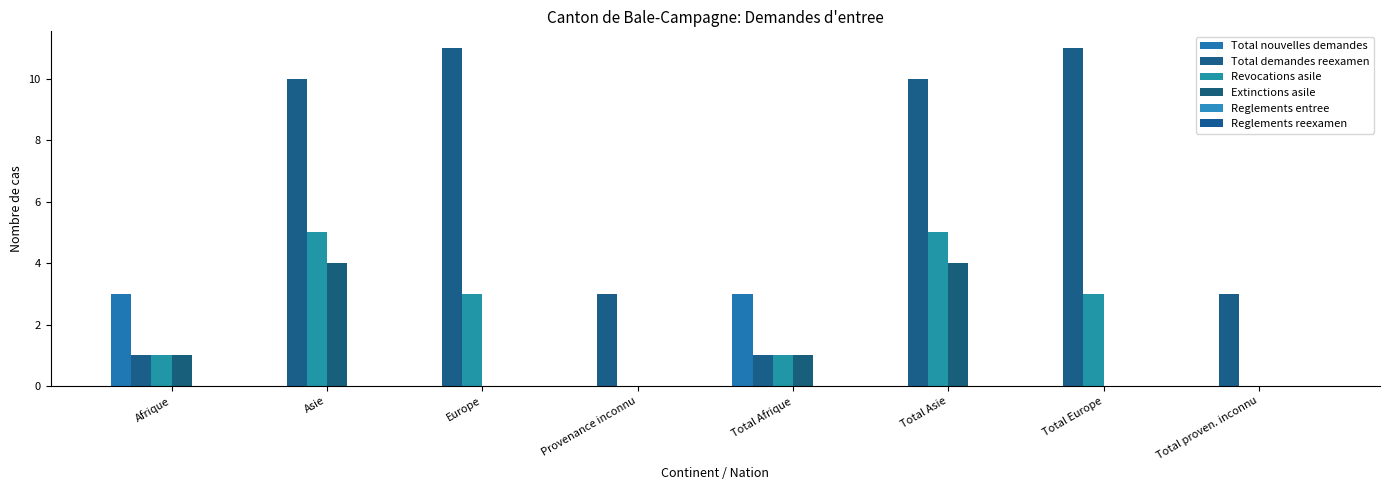

Reading left to right, transcribe all the data shown in this chart.

Total nouvelles demandes: Afrique=3	Asie=0	Europe=0	Provenance inconnu=0	Total Afrique=3	Total Asie=0	Total Europe=0	Total proven. inconnu=0
Total demandes reexamen: Afrique=1	Asie=10	Europe=11	Provenance inconnu=3	Total Afrique=1	Total Asie=10	Total Europe=11	Total proven. inconnu=3
Revocations asile: Afrique=1	Asie=5	Europe=3	Provenance inconnu=0	Total Afrique=1	Total Asie=5	Total Europe=3	Total proven. inconnu=0
Extinctions asile: Afrique=1	Asie=4	Europe=0	Provenance inconnu=0	Total Afrique=1	Total Asie=4	Total Europe=0	Total proven. inconnu=0
Reglements entree: Afrique=0	Asie=0	Europe=0	Provenance inconnu=0	Total Afrique=0	Total Asie=0	Total Europe=0	Total proven. inconnu=0
Reglements reexamen: Afrique=0	Asie=0	Europe=0	Provenance inconnu=0	Total Afrique=0	Total Asie=0	Total Europe=0	Total proven. inconnu=0